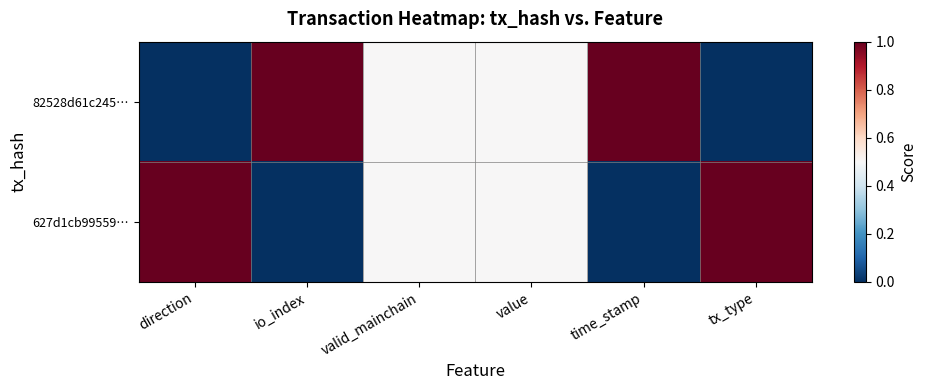

Reading left to right, what are all the values shown in this chart?

82528d61c245…: direction=0.0	io_index=1.0	valid_mainchain=0.5	value=0.5	time_stamp=1.0	tx_type=0.0
627d1cb99559…: direction=1.0	io_index=0.0	valid_mainchain=0.5	value=0.5	time_stamp=0.0	tx_type=1.0